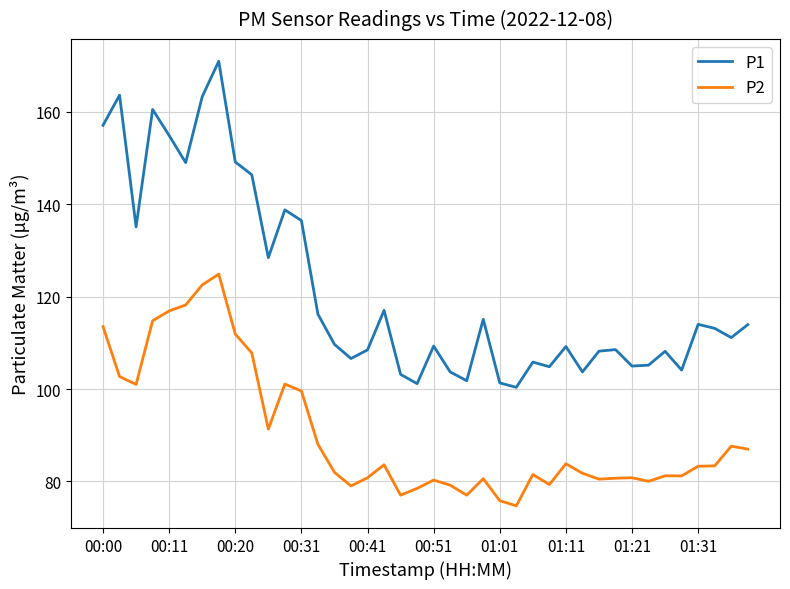

True or false: P1 and P2 cross at least once.

False